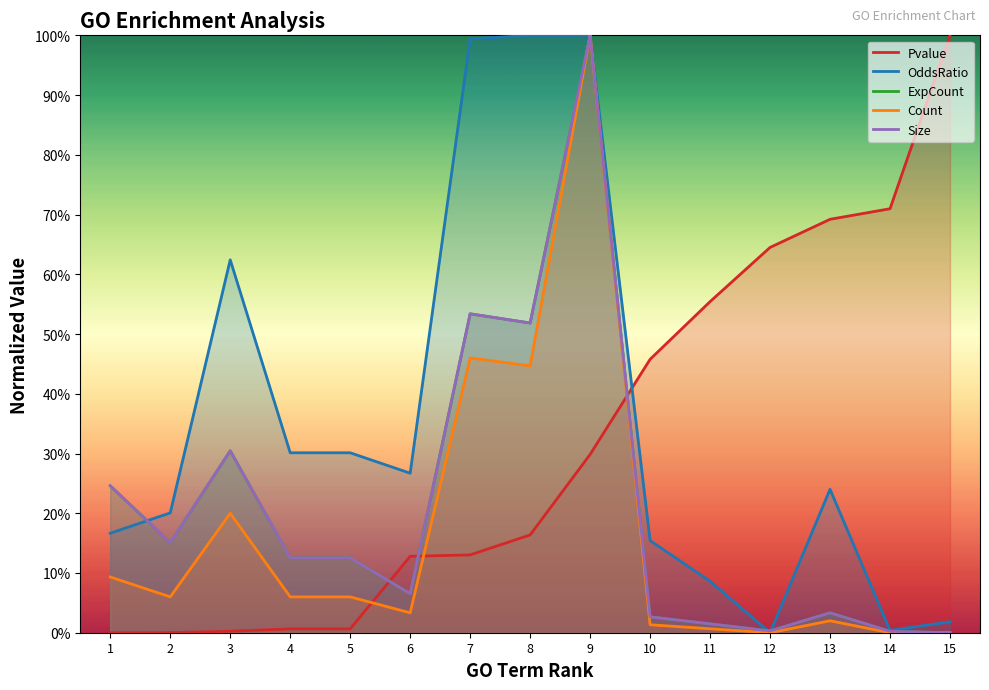

How many data points in Pvalue are above 0?

14